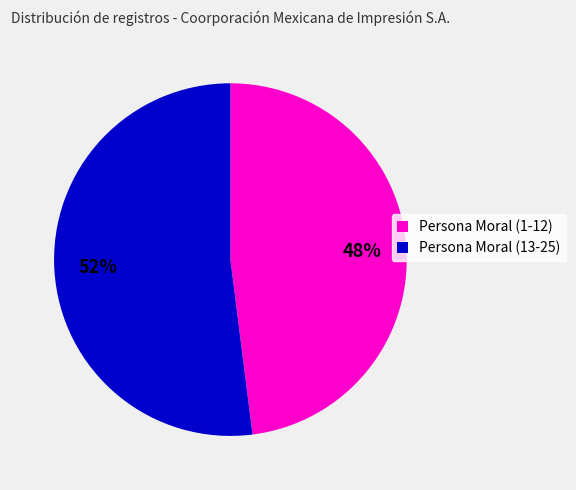

Combined, do Persona Moral (1-12) and Persona Moral (13-25) account for over 50%?

Yes